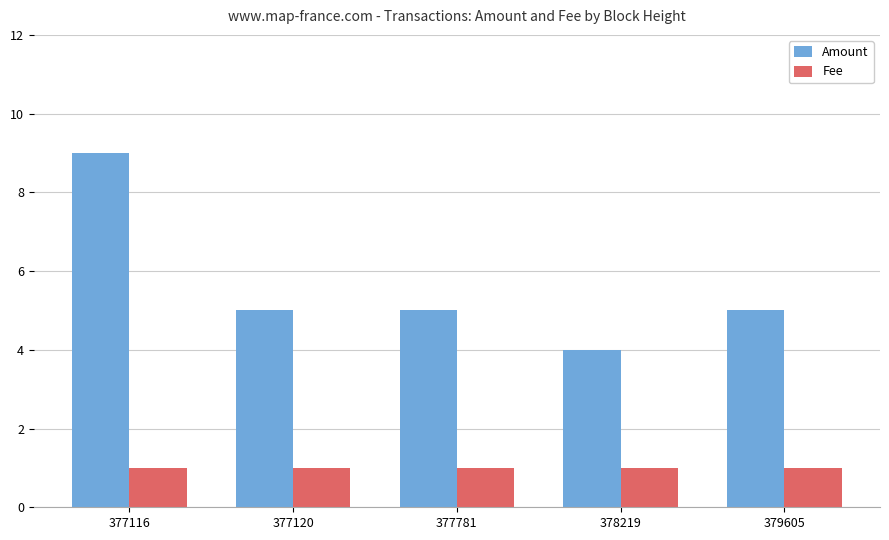

Between 377116 and 379605, which series saw the biggest shift?

Amount